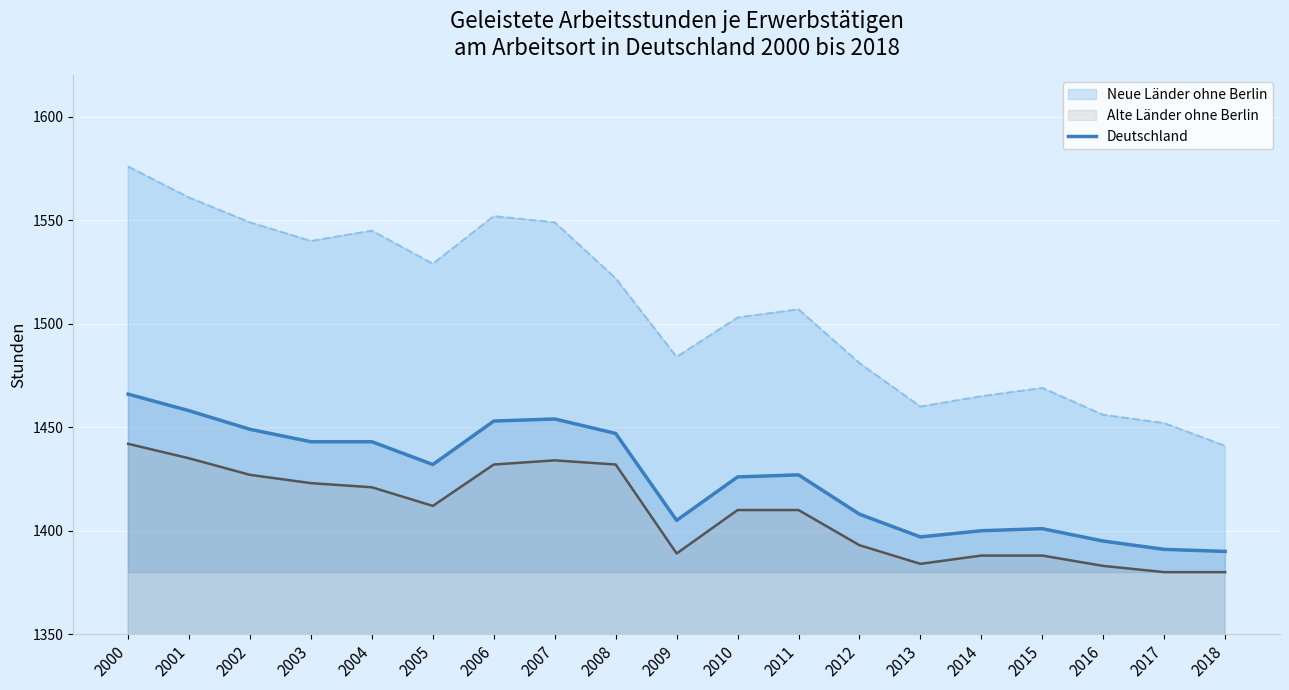

Count the number of categories in the chart.

19